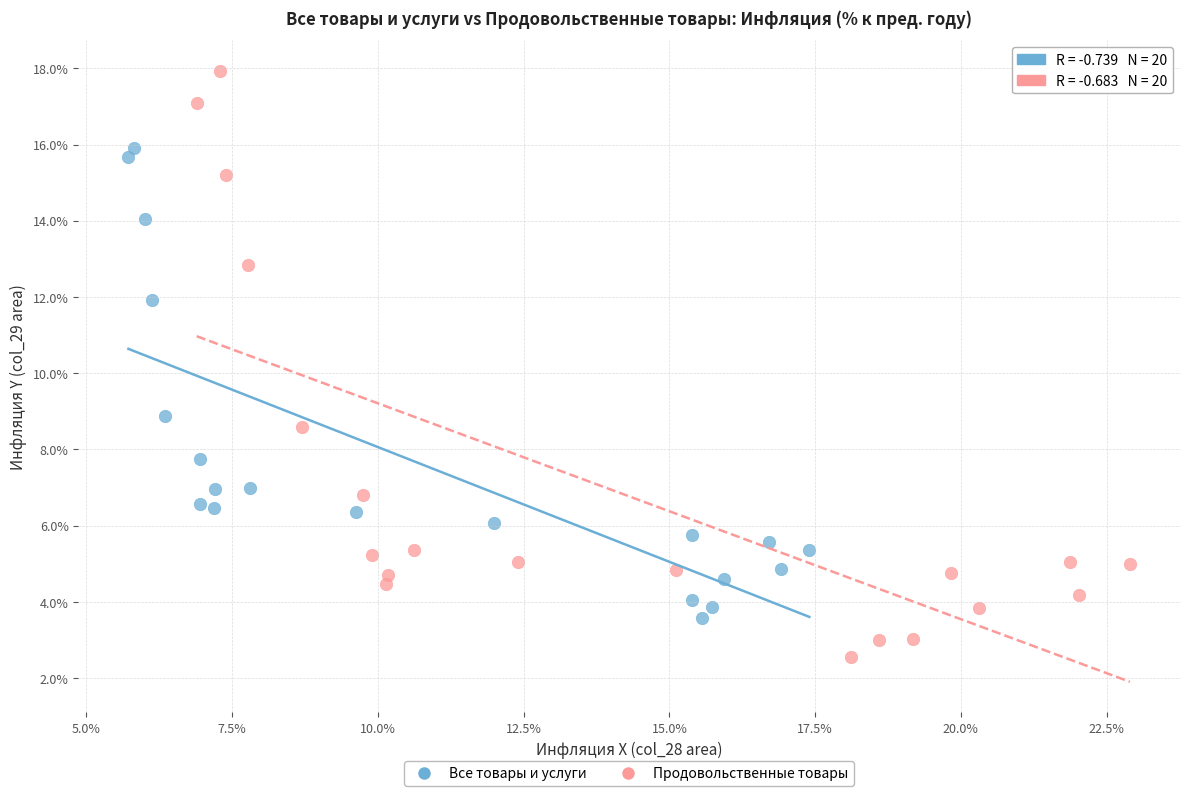

Which series reaches the minimum Y coordinate?

Продовольственные товары